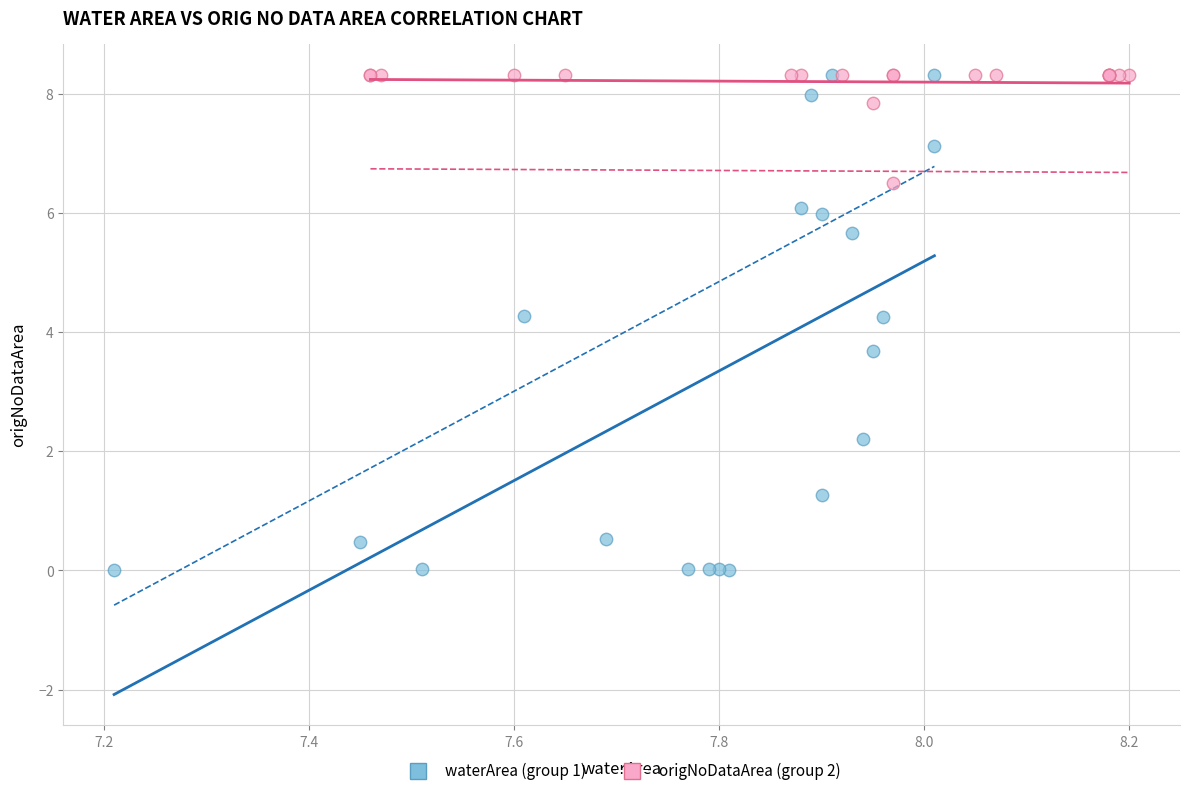

Which series reaches the minimum Y coordinate?

waterArea (group 1)